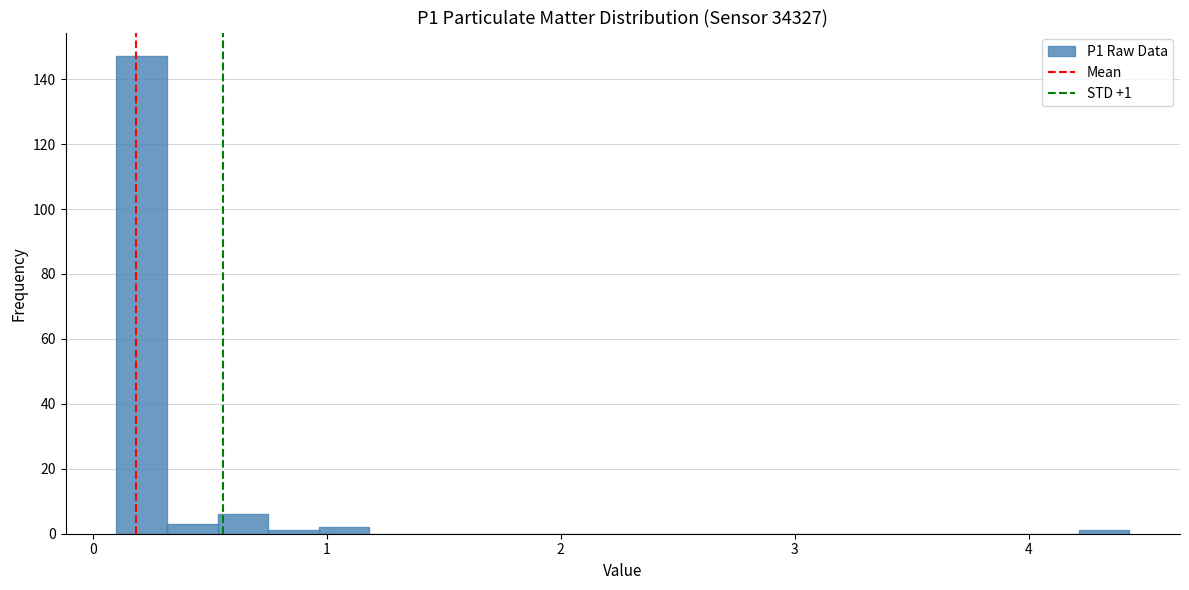

Around what value on the x-axis is the tallest bar? Give the approximate position of its centre, as read against the axis.

0.2